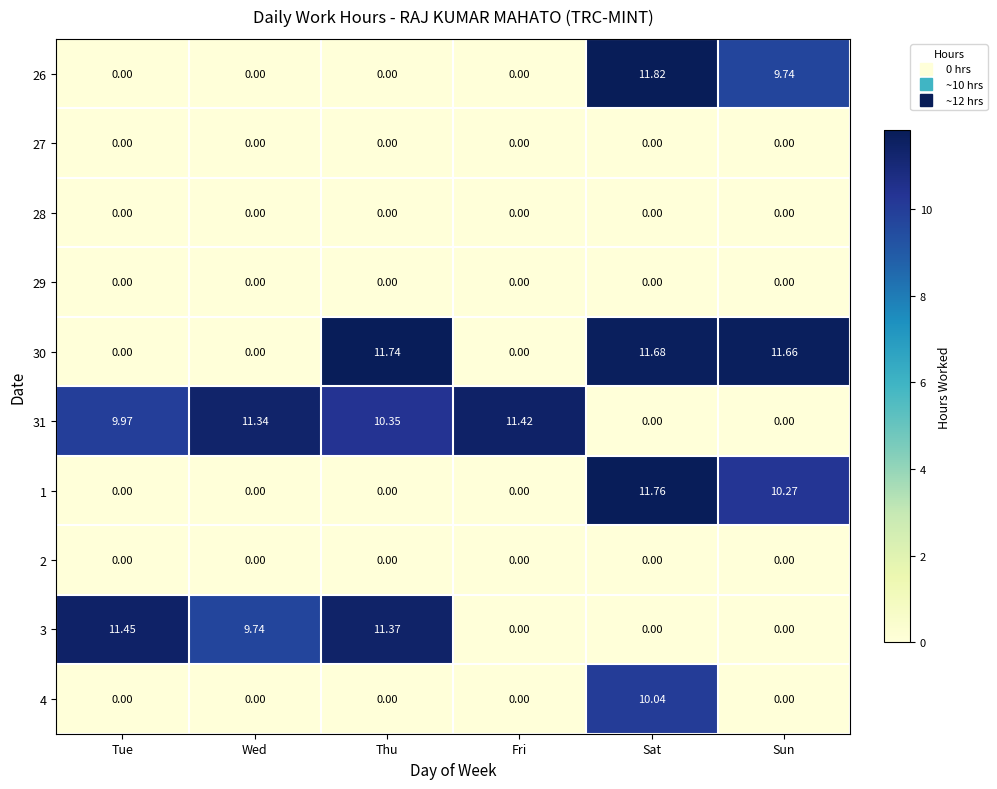

At which label is 26 closest to 5?

Sun